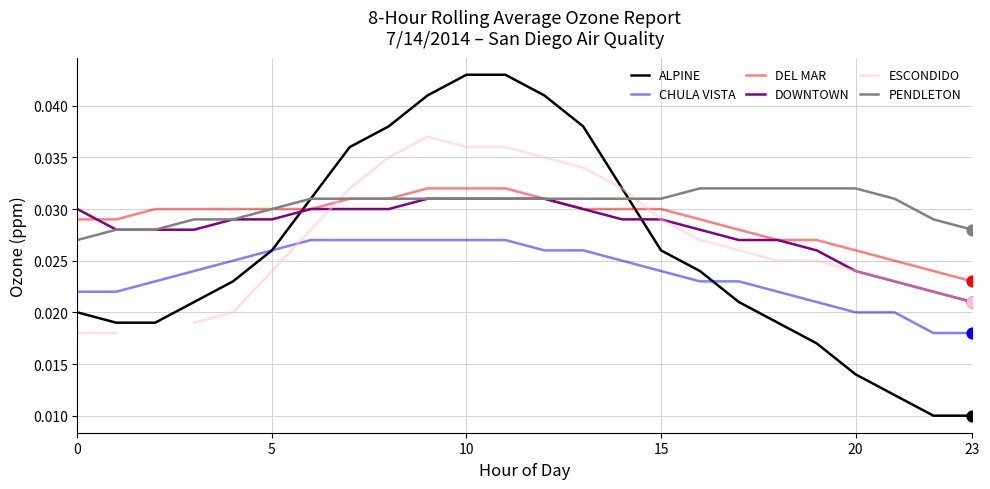

At which category is the sum across all series the highest?

10